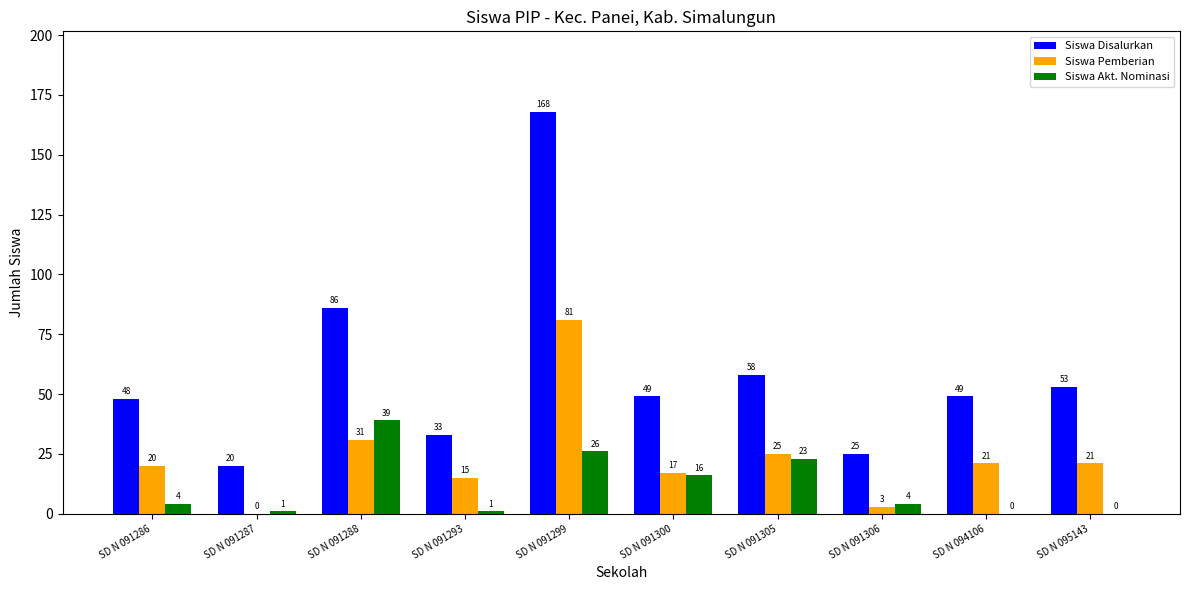

What is the total value across all series at SD N 094106?

70